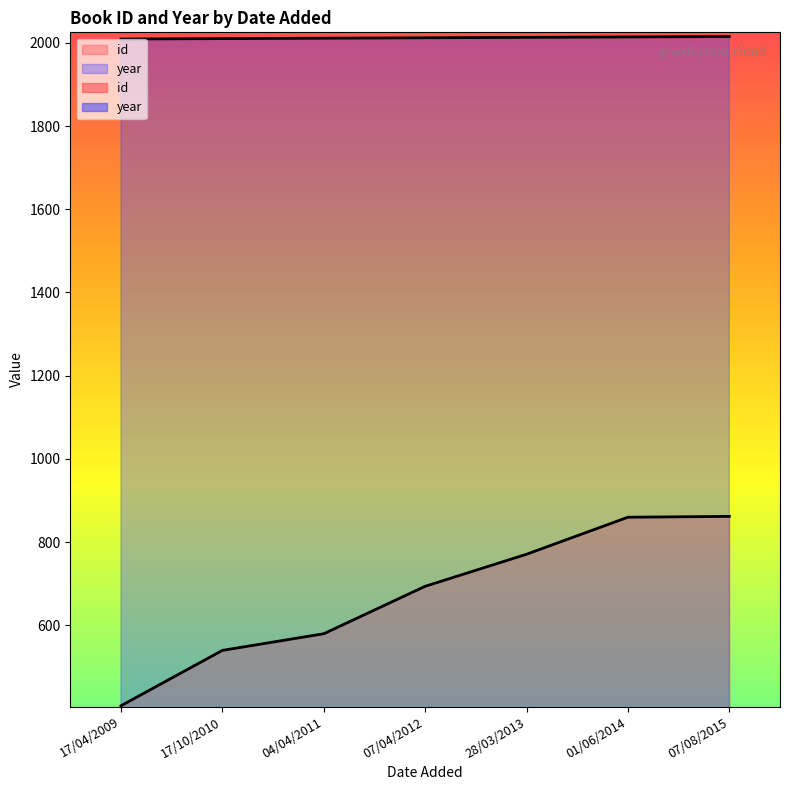

List the series in order of their peak value, highest first.

year, id